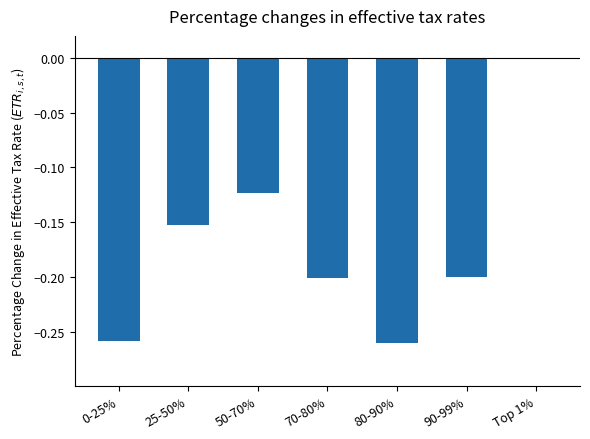

What is the sum of all values?

-1.2